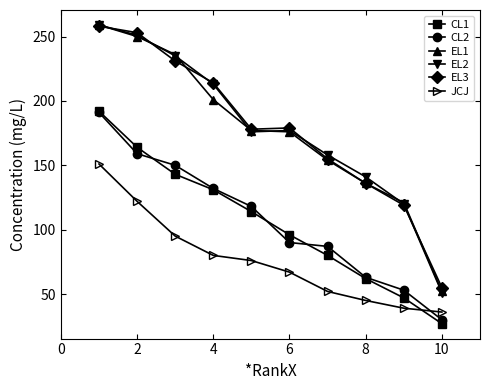

In EL3, how many points are higher than both neighbors (excluding endpoints)?

1